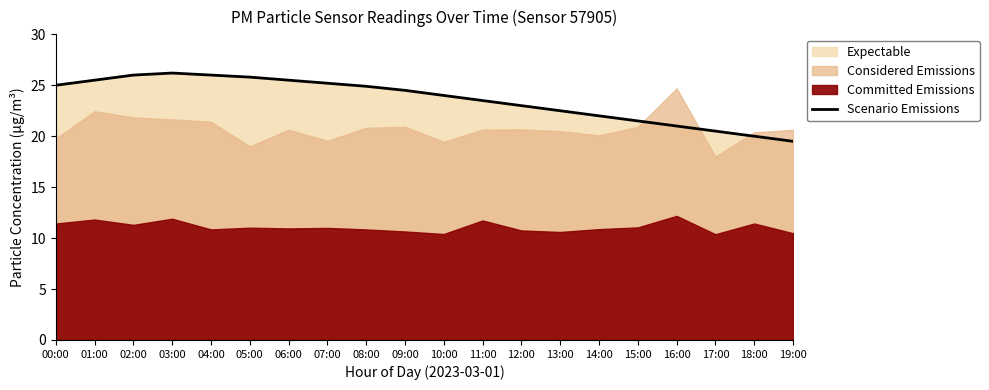

Does the chart display data point markers on the line(s)?

No